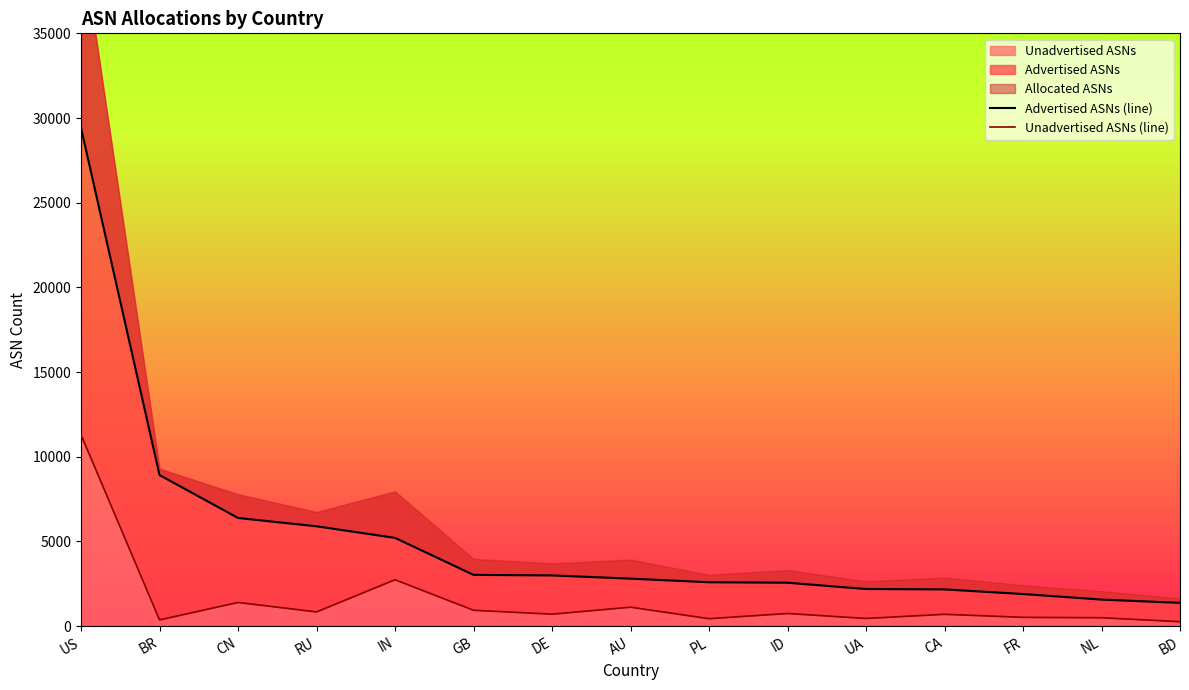

Read the Advertised ASNs (line) value at DE.

2997